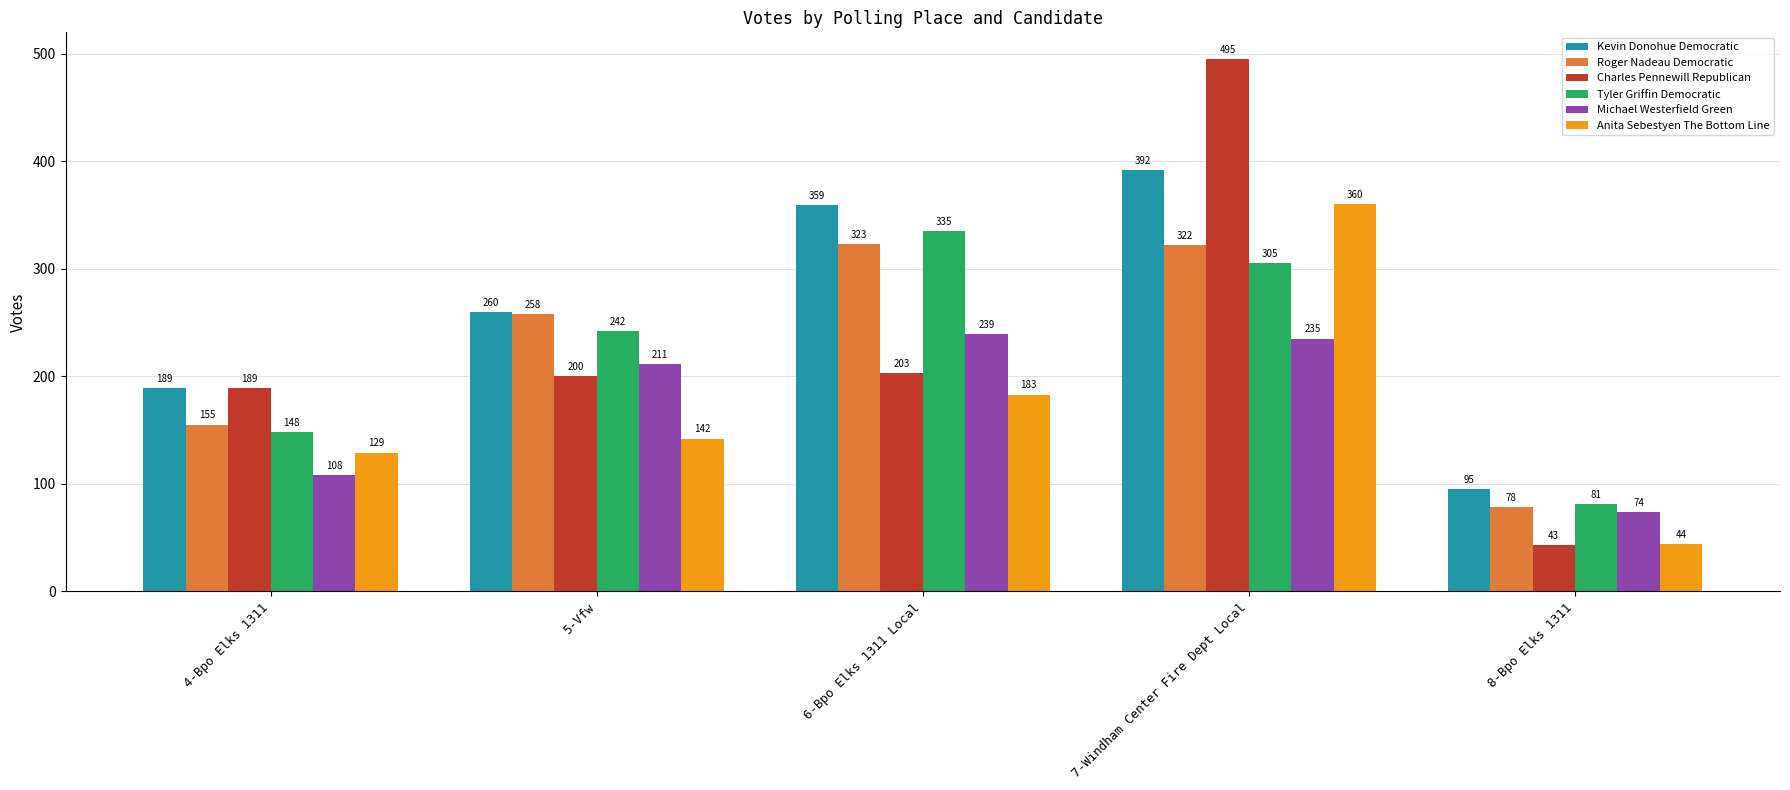

What is the label of the 1st bar from the right?

8-Bpo Elks 1311